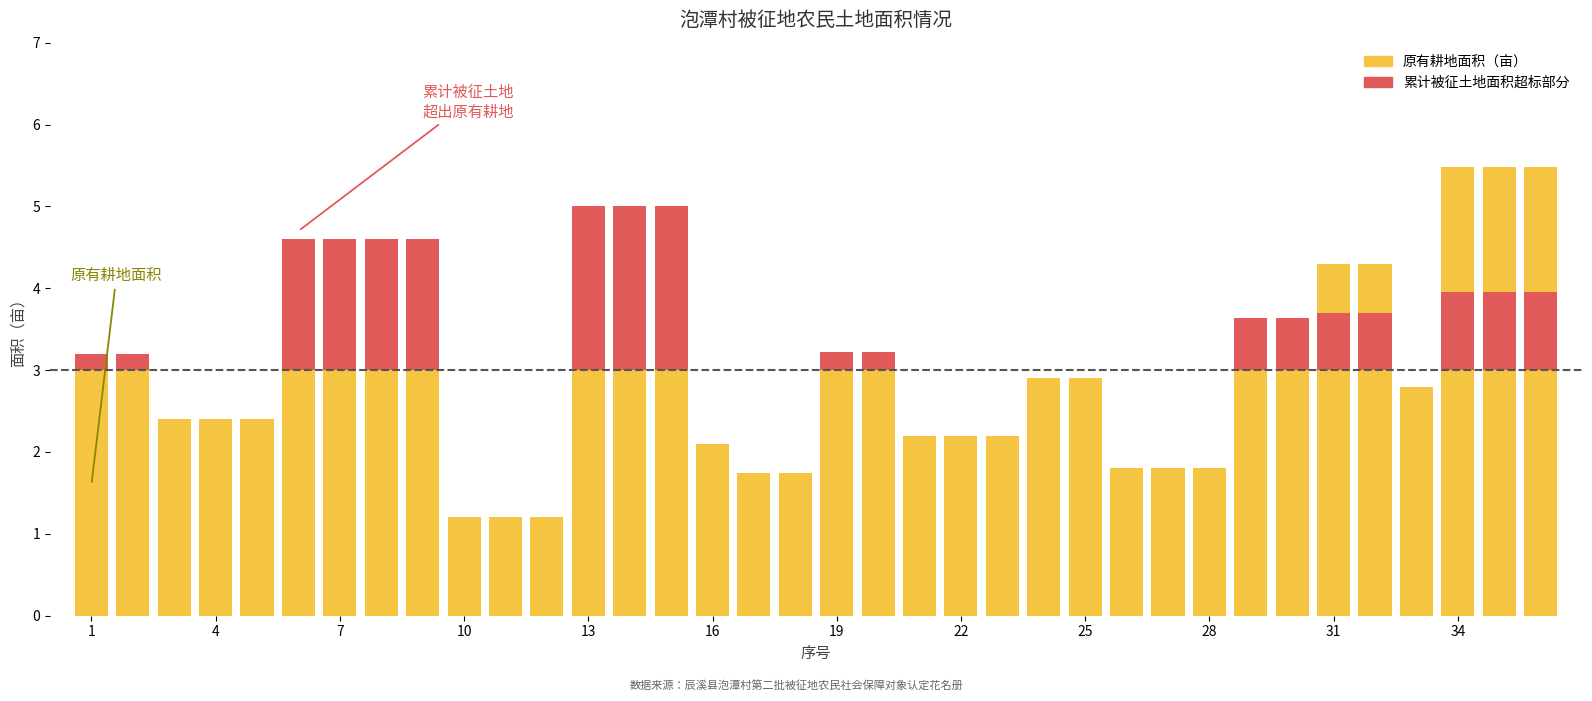

What is the difference between the maximum and minimum values in the 原有耕地面积（亩） series?

4.3